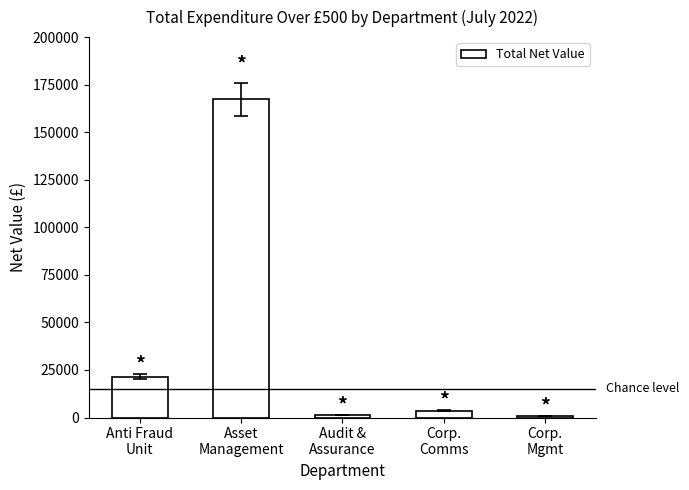

What is the average value?

38917.1